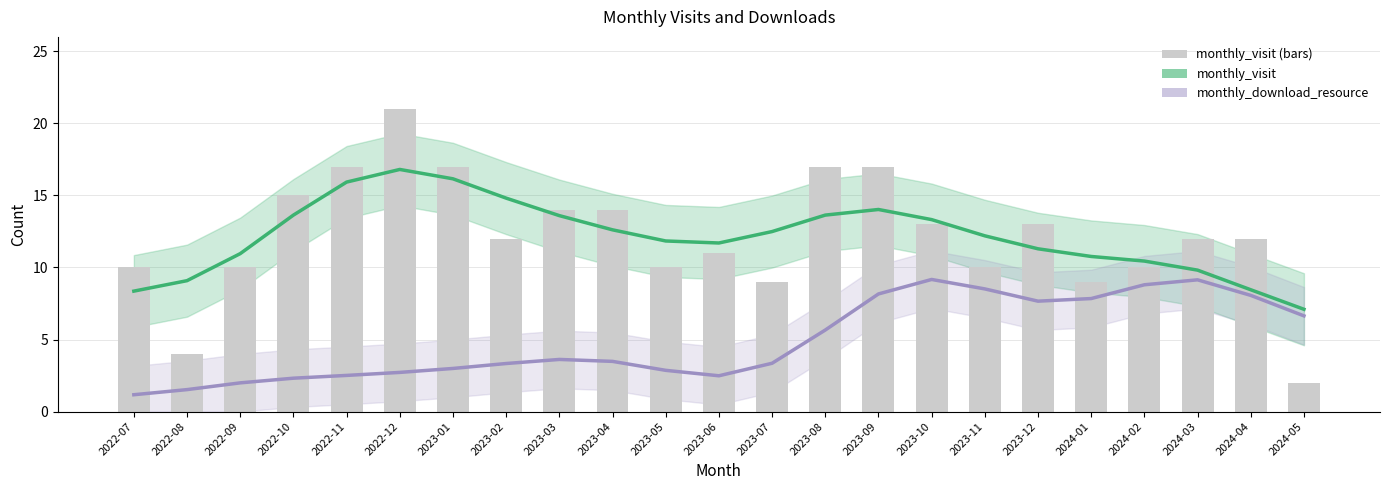

What is the sum of all values?

279